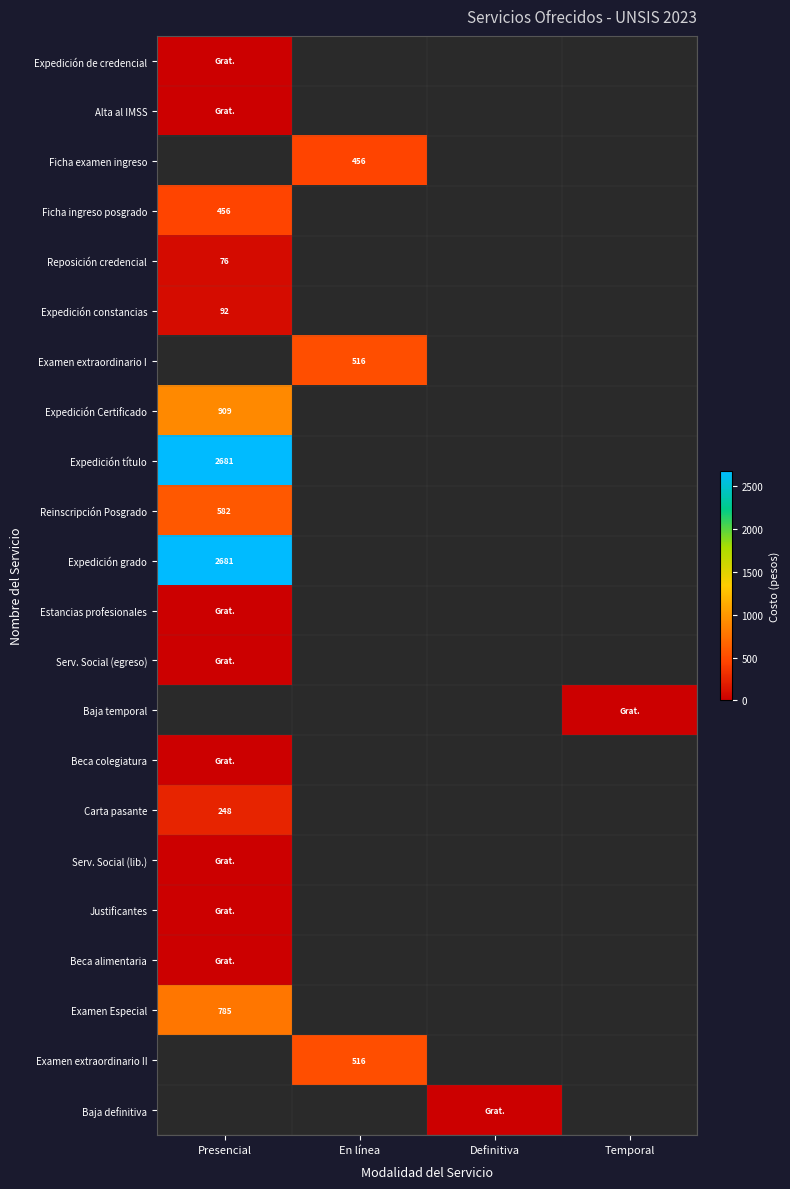

How many data points does each series have?

4